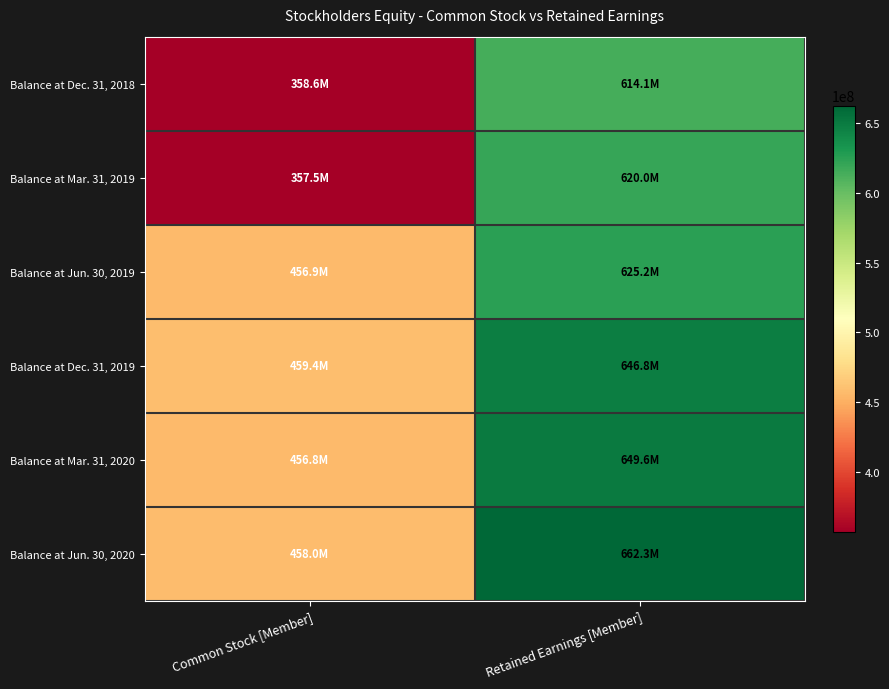

Reading left to right, transcribe all the data shown in this chart.

Balance at Dec. 31, 2018: Common Stock [Member]=358598000	Retained Earnings [Member]=614069000
Balance at Mar. 31, 2019: Common Stock [Member]=357475000	Retained Earnings [Member]=619971000
Balance at Jun. 30, 2019: Common Stock [Member]=456911000	Retained Earnings [Member]=625227000
Balance at Dec. 31, 2019: Common Stock [Member]=459389000	Retained Earnings [Member]=646847000
Balance at Mar. 31, 2020: Common Stock [Member]=456777000	Retained Earnings [Member]=649636000
Balance at Jun. 30, 2020: Common Stock [Member]=457966000	Retained Earnings [Member]=662311000